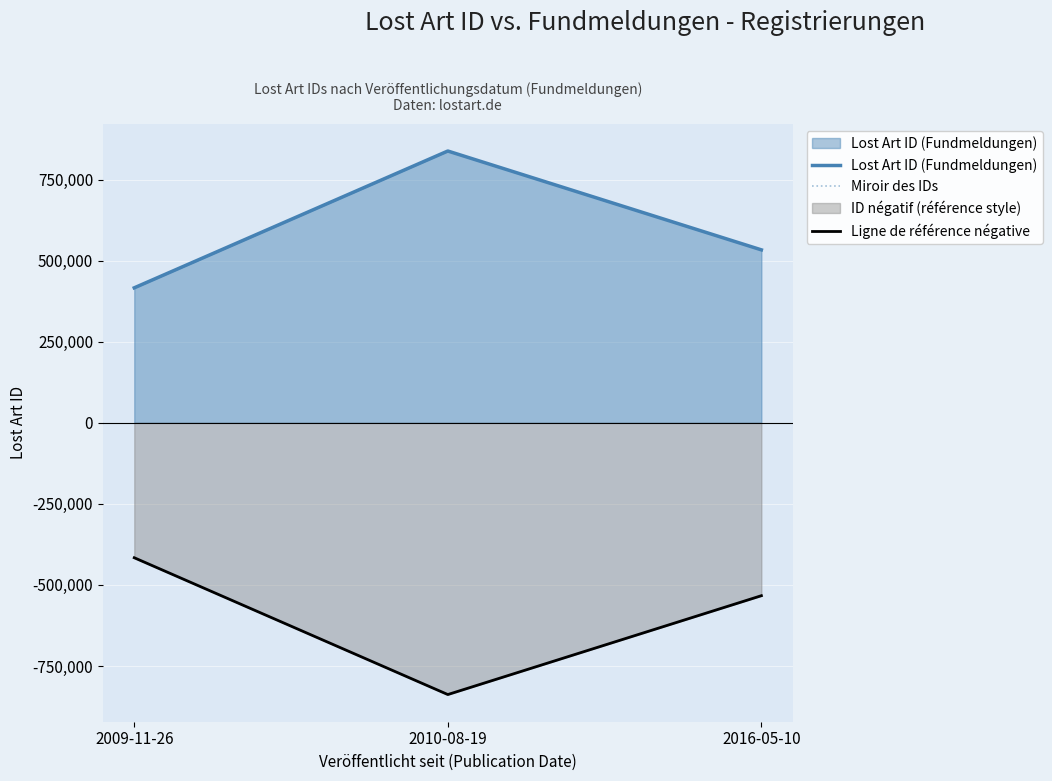

How many data points in Miroir des IDs are less than -533249?

1